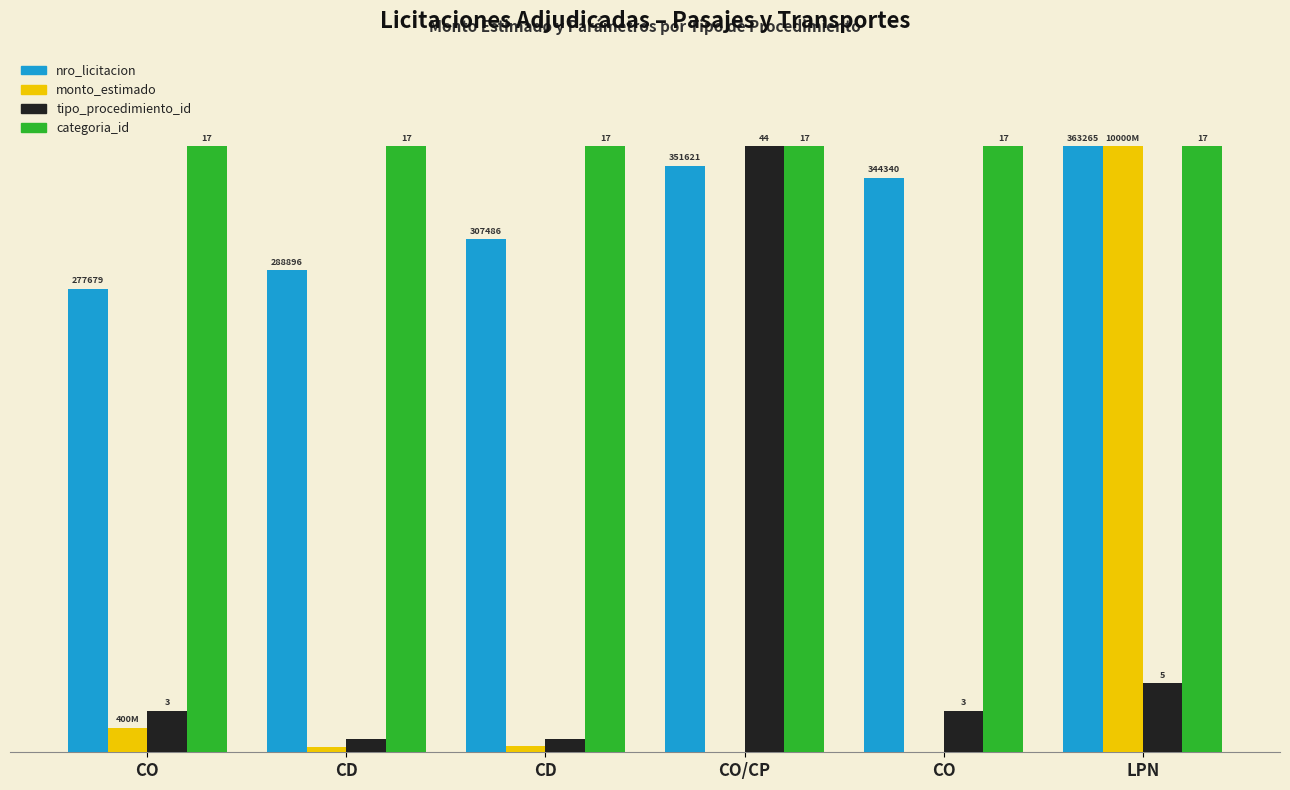

What are all the series names shown in the legend?

nro_licitacion, monto_estimado, tipo_procedimiento_id, categoria_id